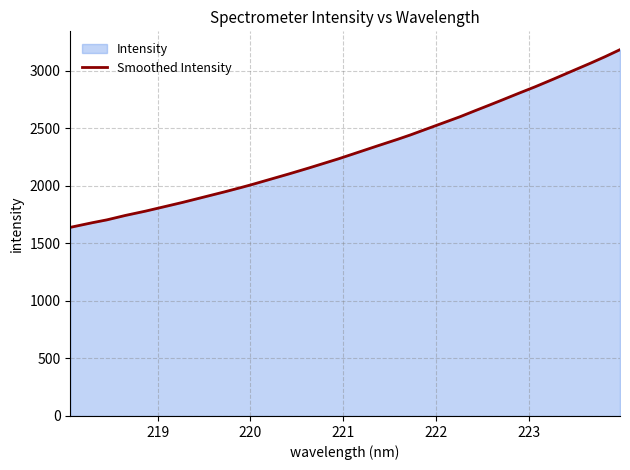

Reading left to right, extract all data points from this chart.

1640.2	1673.4	1703.0	1740.4	1772.7	1808.6	1844.6	1883.0	1921.5	1961.0	2002.0	2045.9	2090.3	2135.5	2182.7	2230.4	2280.7	2333.1	2382.6	2434.3	2490.5	2547.1	2603.8	2665.6	2725.8	2789.0	2849.2	2913.1	2980.2	3045.1	3112.9	3185.4